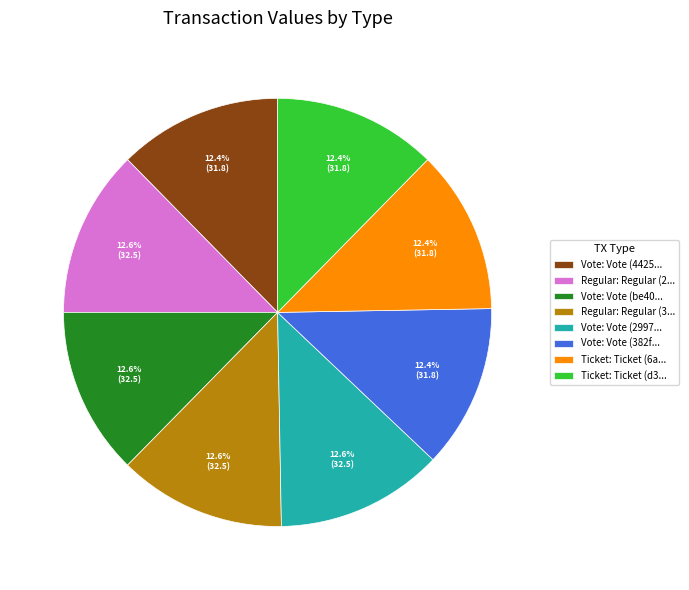

Approximately how many times larger is the value at Regular: Regular (2... compared to Ticket: Ticket (6a...?

1.0